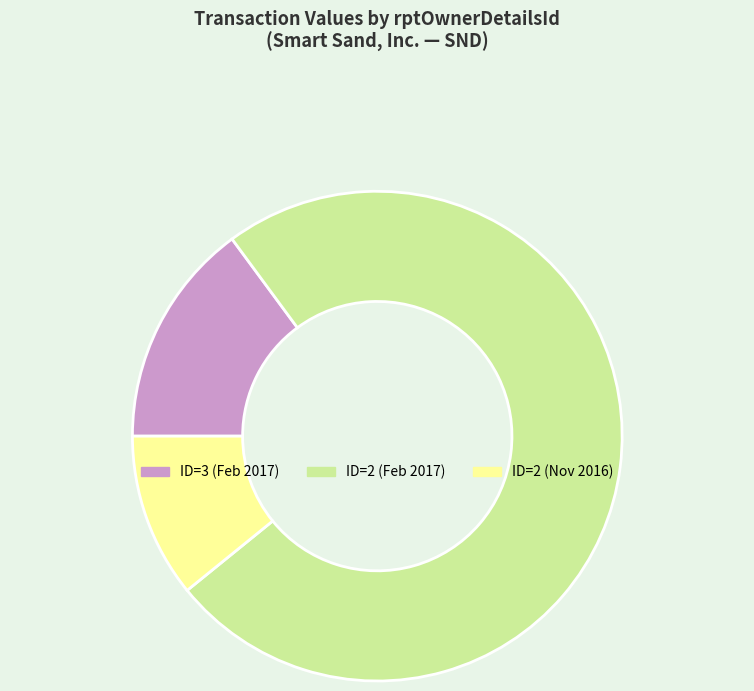

Do ID=2 (Feb 2017) and ID=3 (Feb 2017) together represent more than half of the pie?

Yes